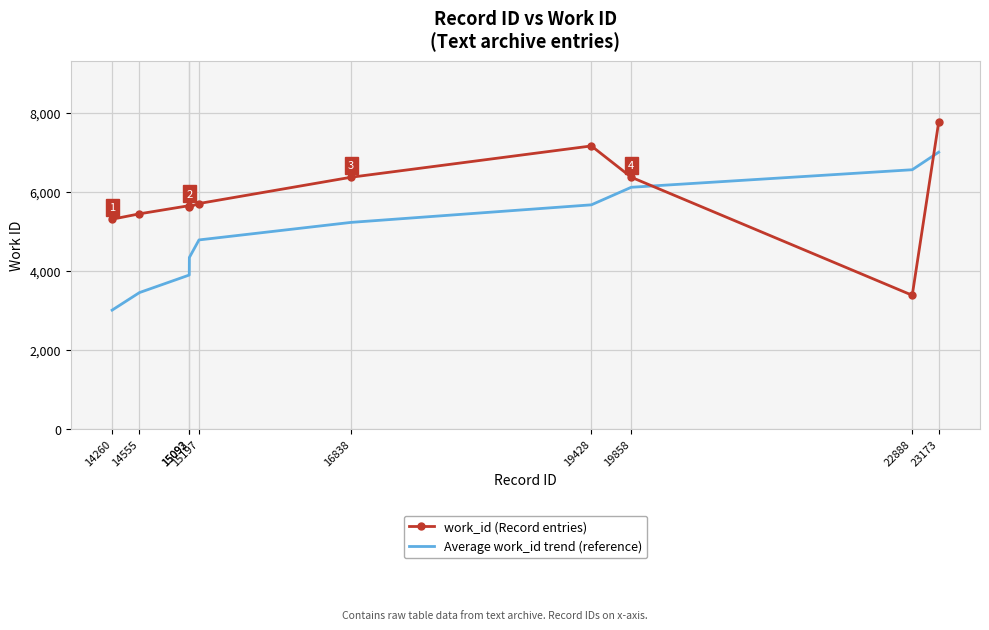

Rank the series by their maximum value, from lowest to highest.

Average work_id trend (reference), work_id (Record entries)